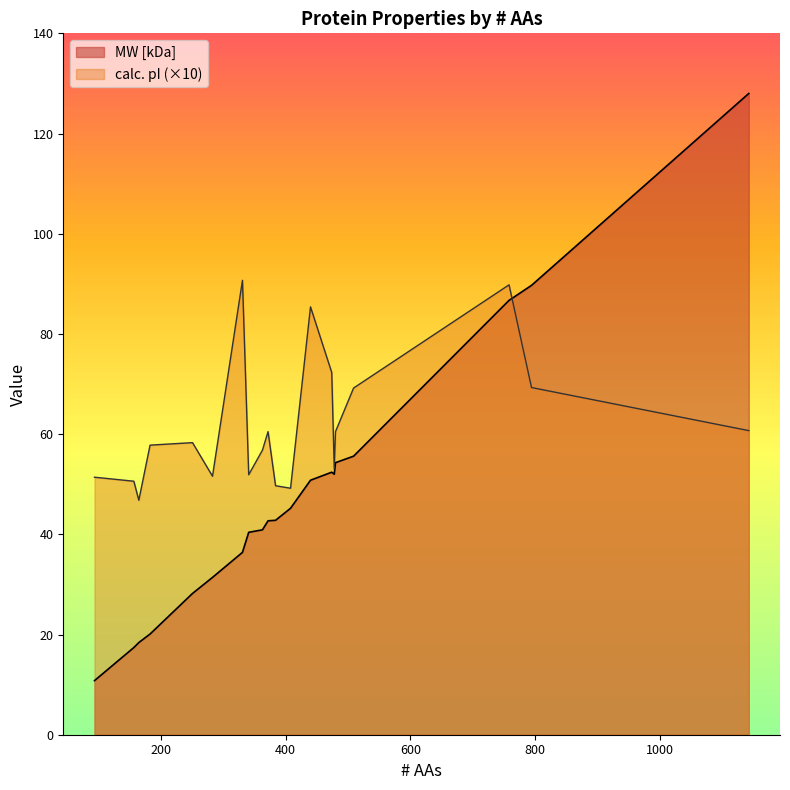

Reading left to right, list all the values displayed in this chart.

MW [kDa]: 440=50.8	384=42.8	794=89.7	478=52.0	480=54.3	363=40.9	283=31.4	1142=128.0	509=55.6	165=18.4	474=52.4	372=42.7	251=28.2	183=20.1	94=10.8	408=45.2	331=36.4	341=40.4	157=17.4	758=86.7
calc. pI: 440=8.5	384=5.0	794=6.9	478=5.3	480=6.0	363=5.7	283=5.2	1142=6.1	509=6.9	165=4.7	474=7.2	372=6.0	251=5.8	183=5.8	94=5.1	408=4.9	331=9.1	341=5.2	157=5.1	758=9.0